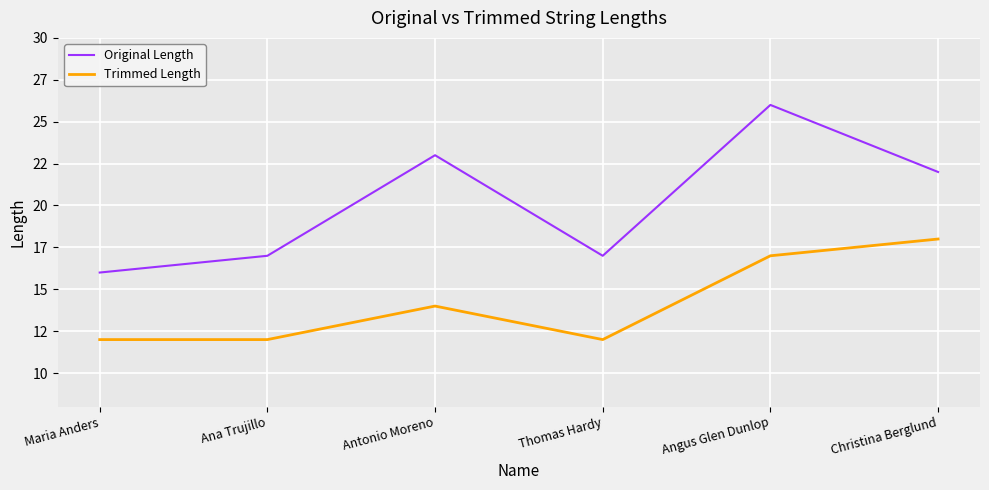

Rank the series by their average value, from highest to lowest.

Original Length, Trimmed Length